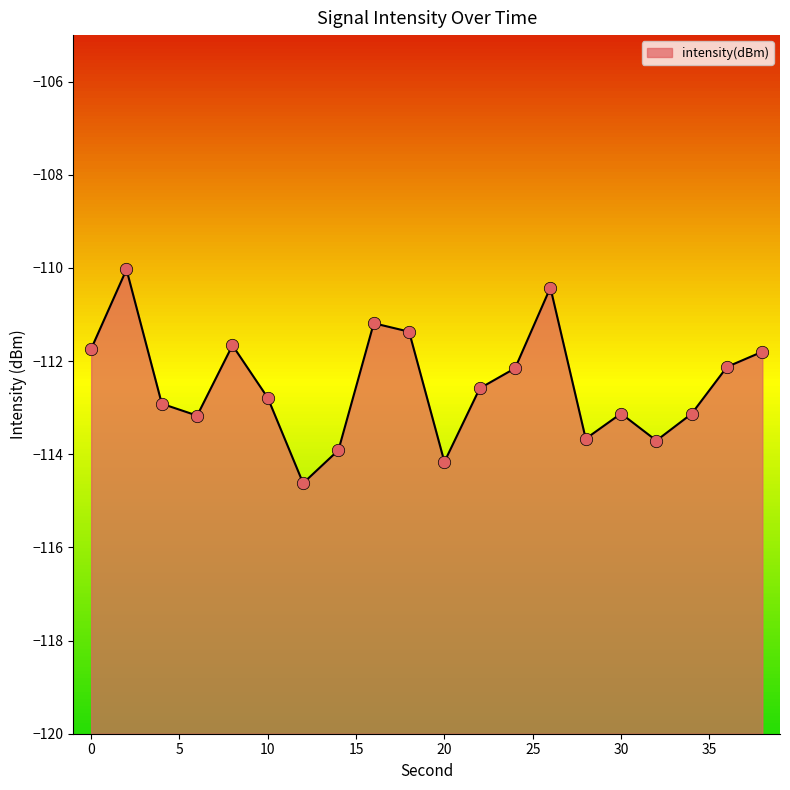

What is the change in value from 0 to 12?

-2.9